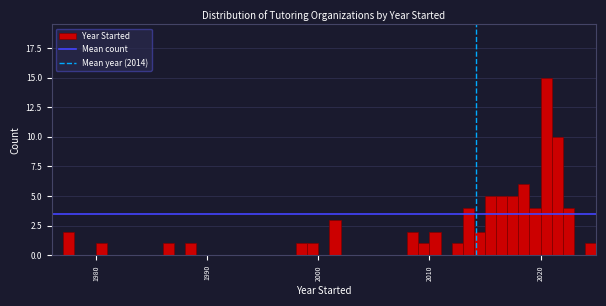

Read against the x-axis, roughly where is the centre of the tallest bar?

2021